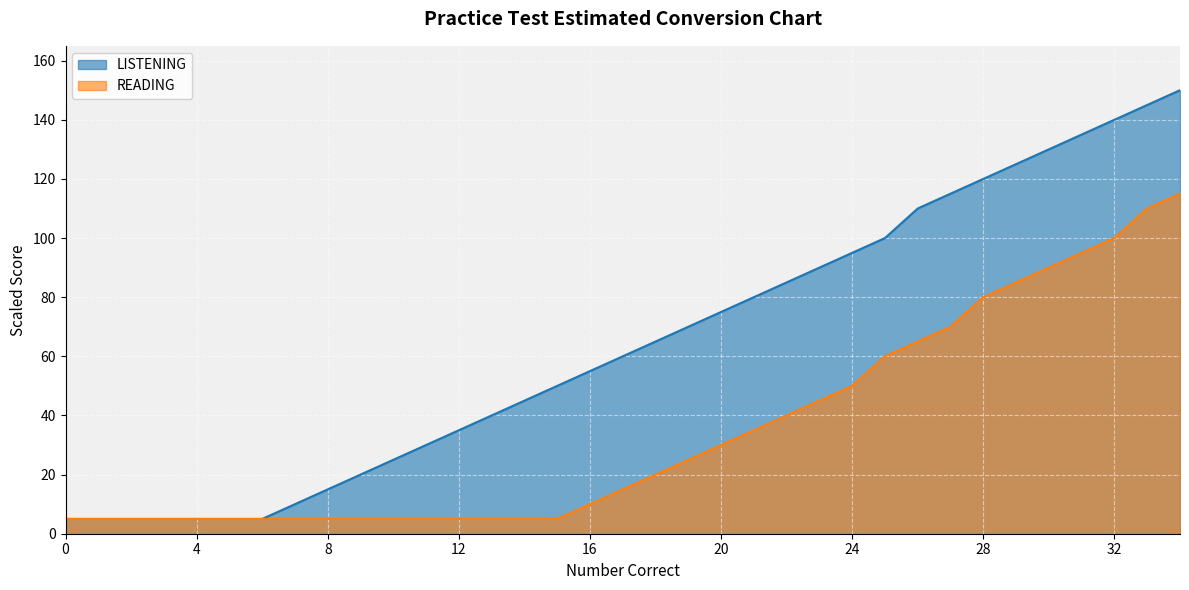

List the series in order of their peak value, lowest first.

READING, LISTENING